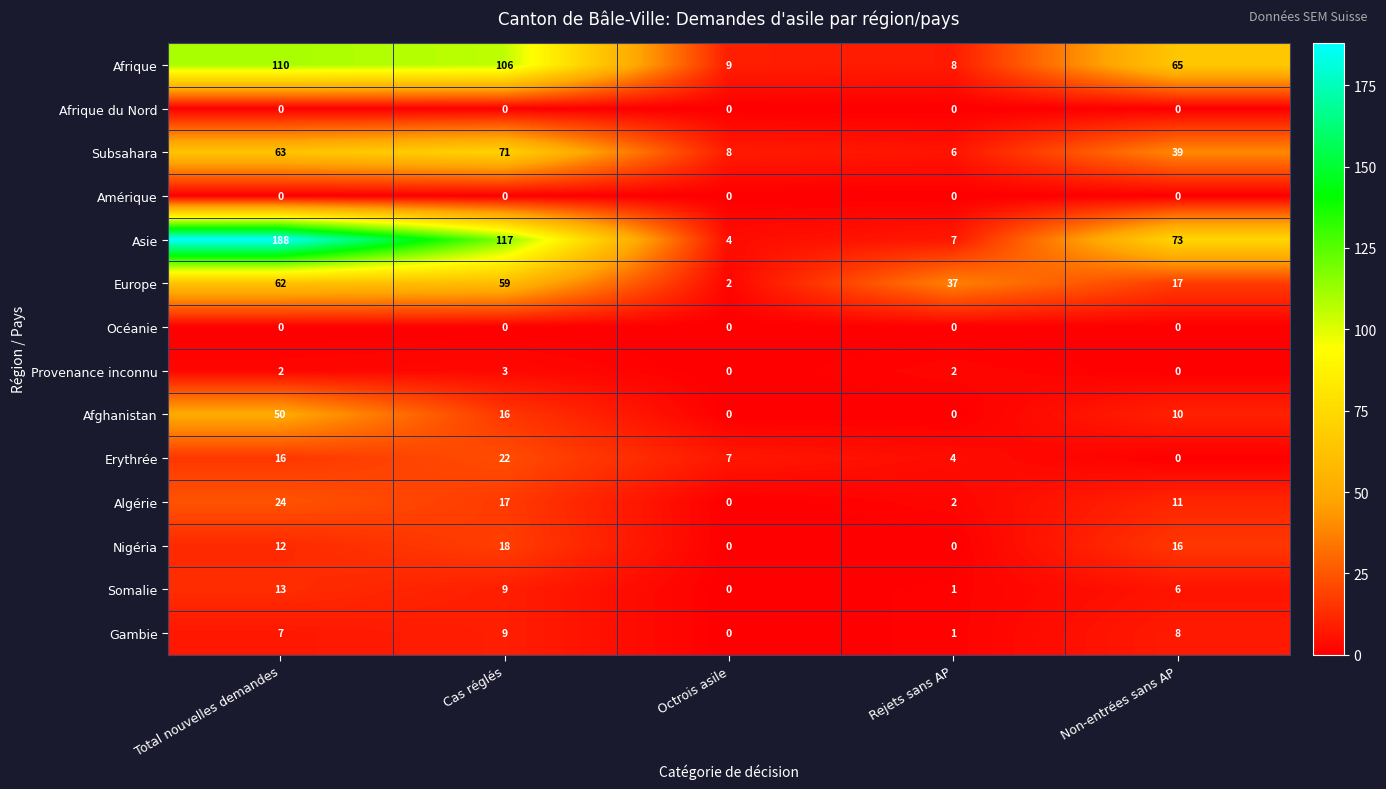

What is the sum of all Algérie values?

54